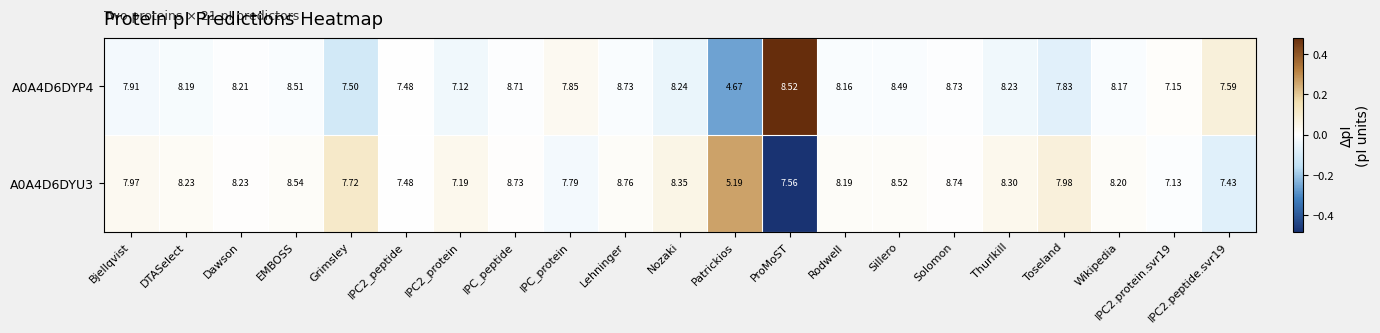

Which category has the highest value across all series?

Lehninger